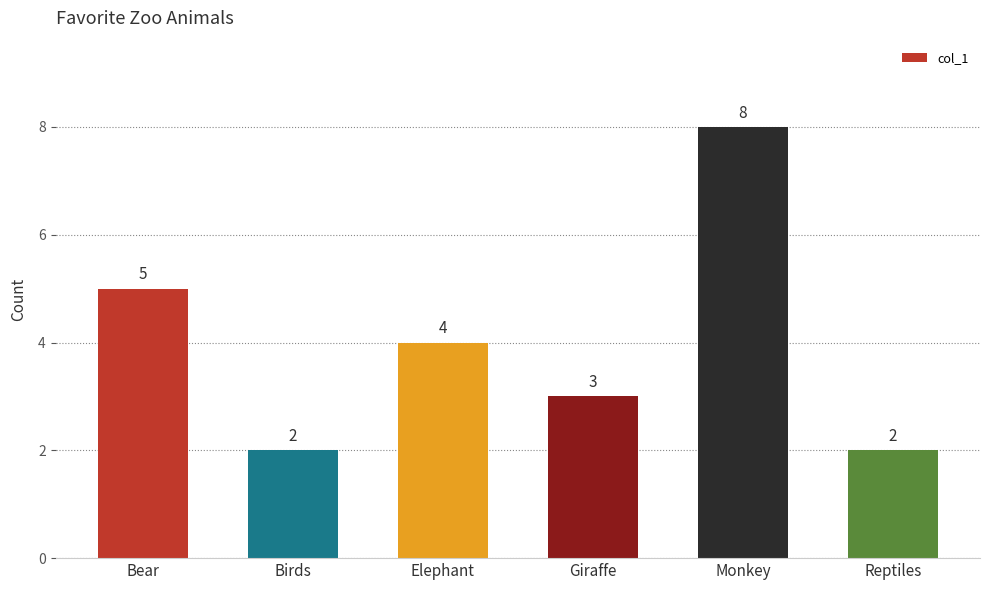

Read the value at Elephant.

4